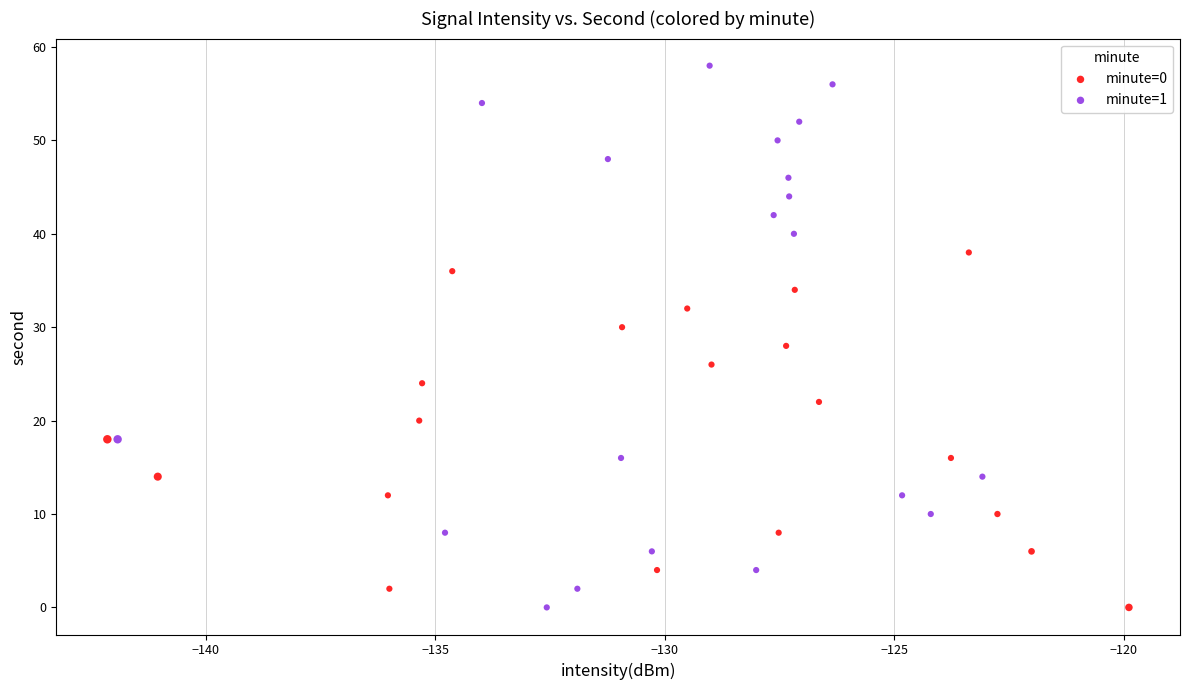

Which series contains the highest Y value?

minute=1